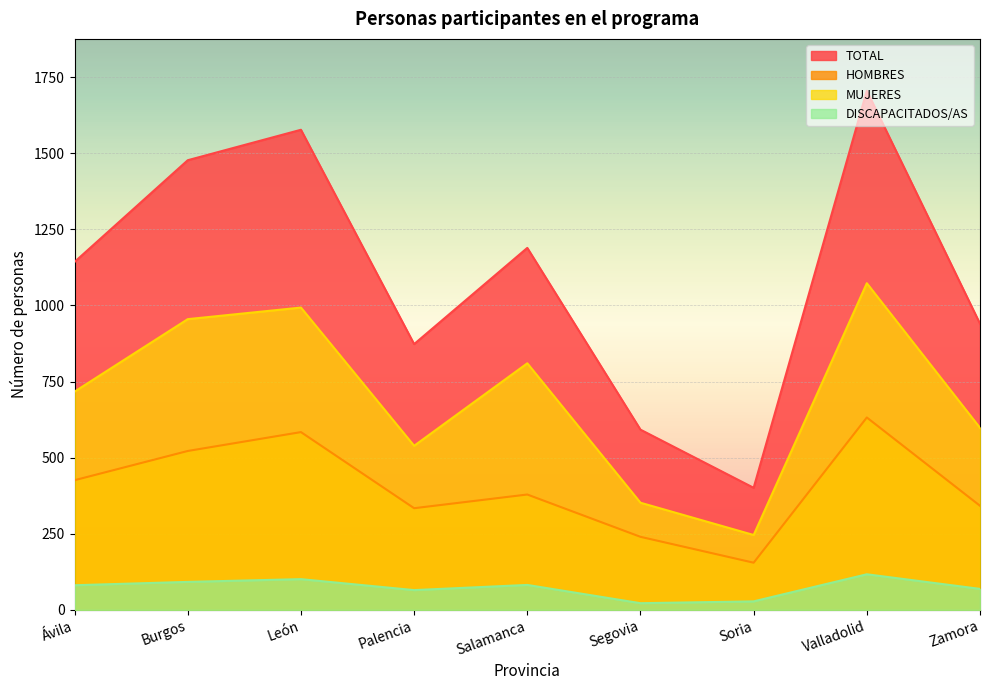

What is the label of the 6th point from the right?

Palencia